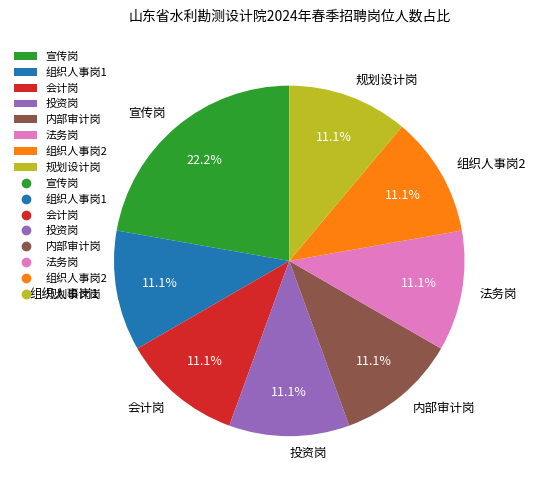

Approximately how many times larger is the value at 法务岗 compared to 投资岗?

1.0